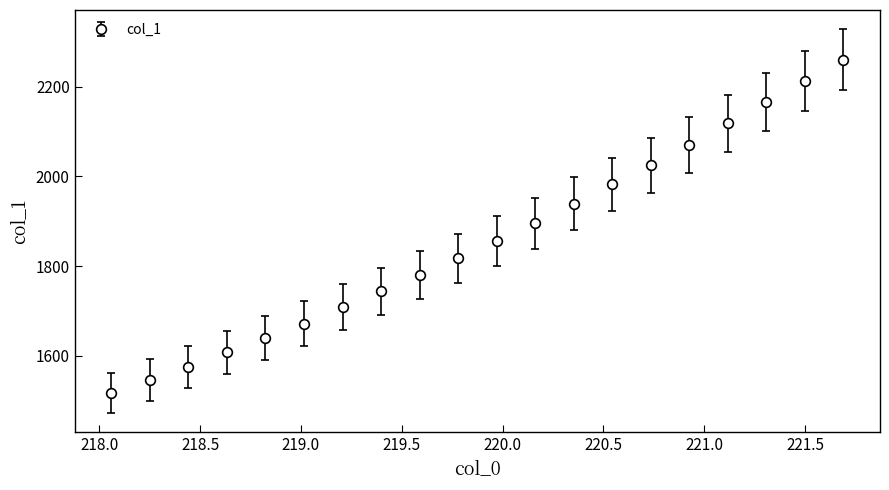

What is the value of the 1st point from the left?

1516.6